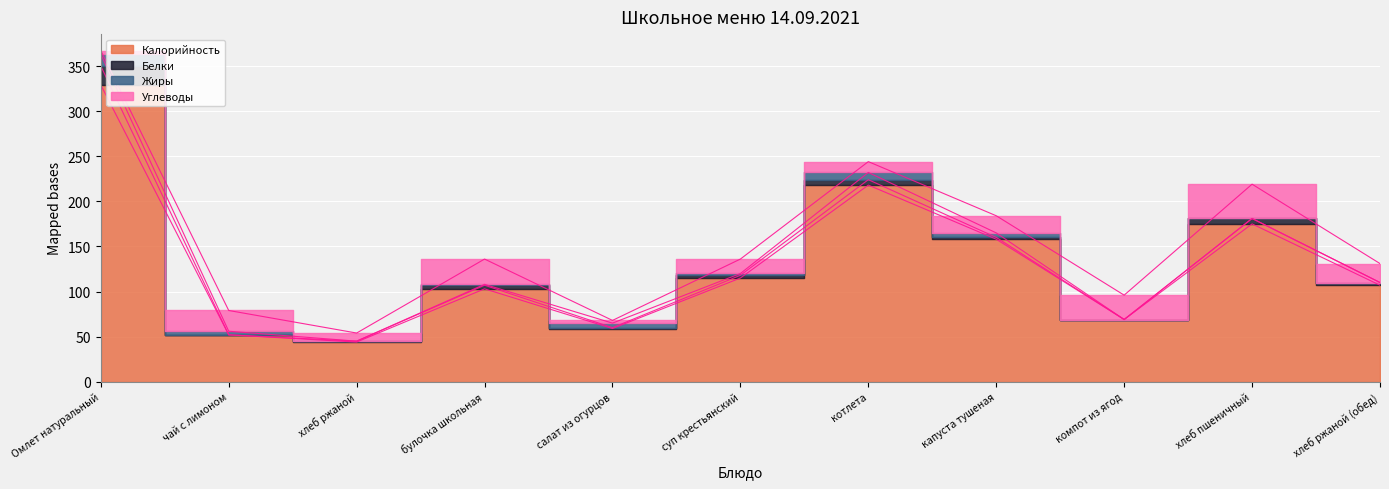

Where is Калорийность nearest to the value 186?

хлеб пшеничный